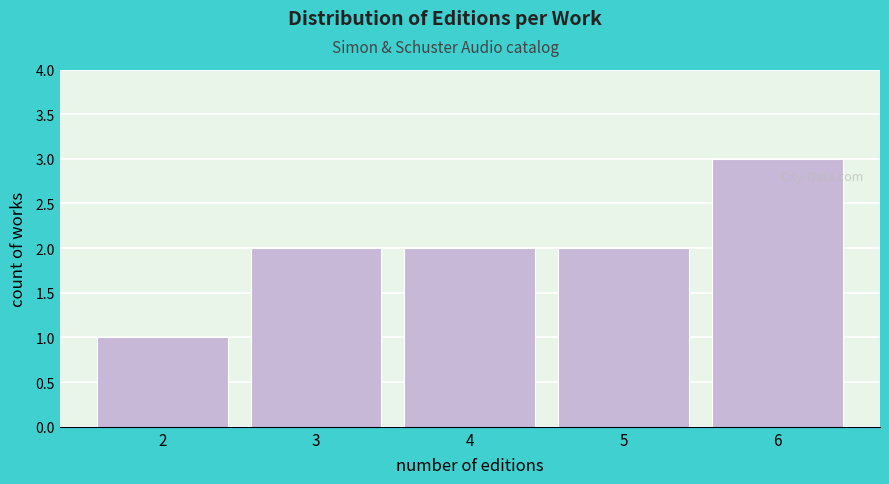

Reading left to right, list every bar in this chart as the range it spans on the x-axis followed by its height. The values are not printed on the chart, so give them approximately, as read against the axis.

1.5 to 2.5: 1
2.5 to 3.5: 2
3.5 to 4.5: 2
4.5 to 5.5: 2
5.5 to 6.5: 3